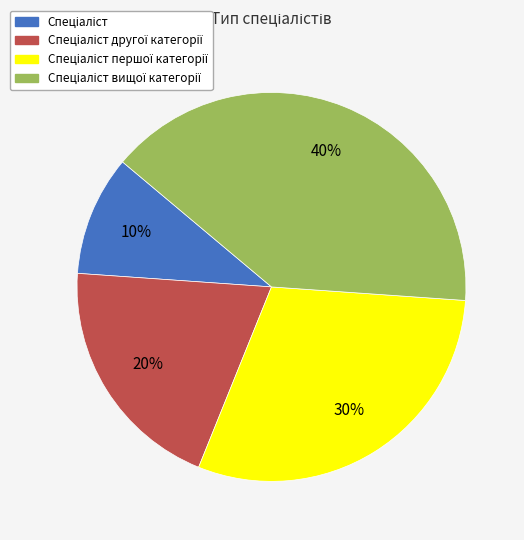

Does any single category account for the majority?

No